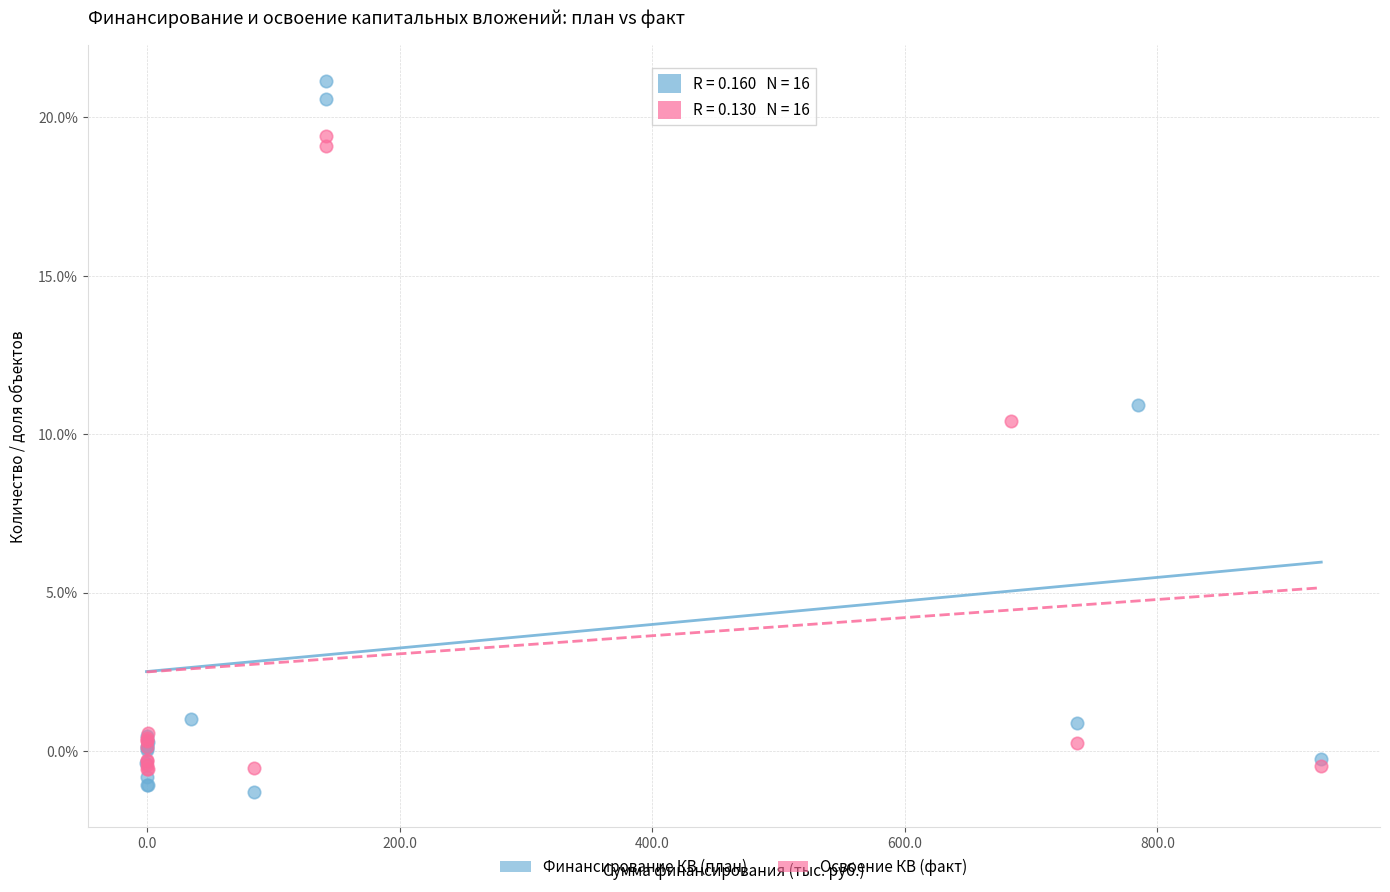

Which series reaches the maximum Y coordinate?

Финансирование КВ (план)